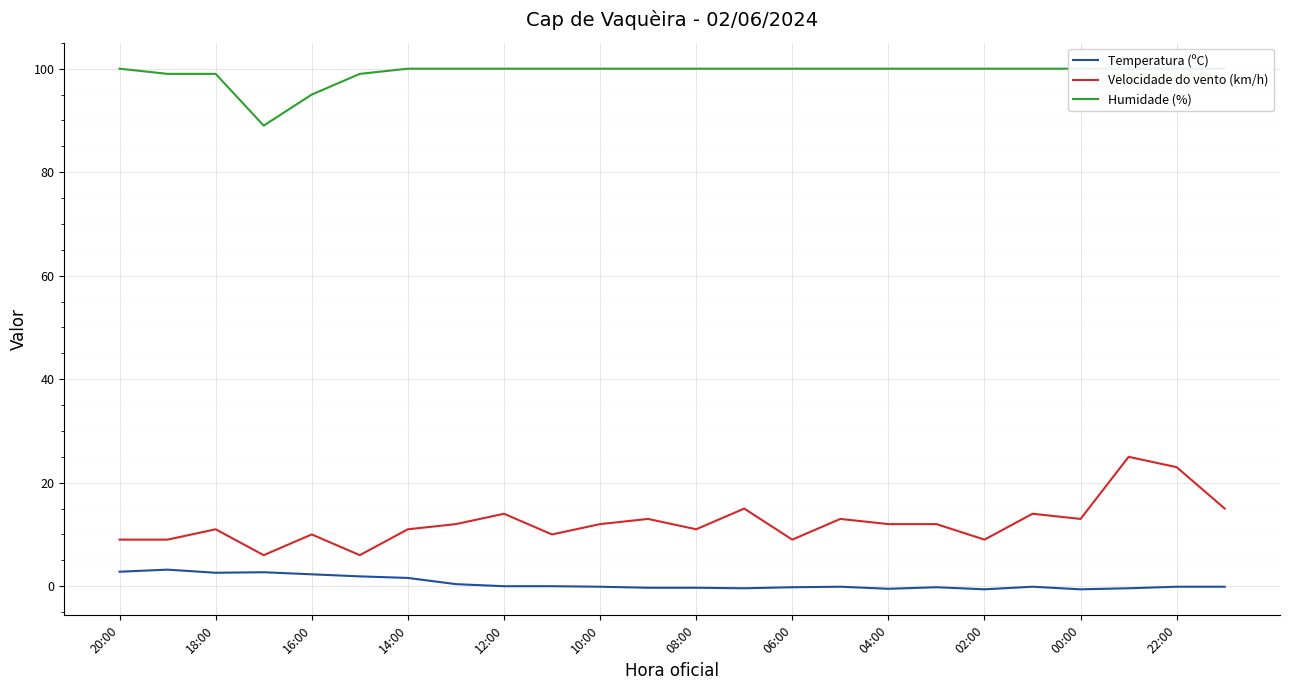

At which category does Velocidade do vento (km/h) reach its first local peak?

18:00